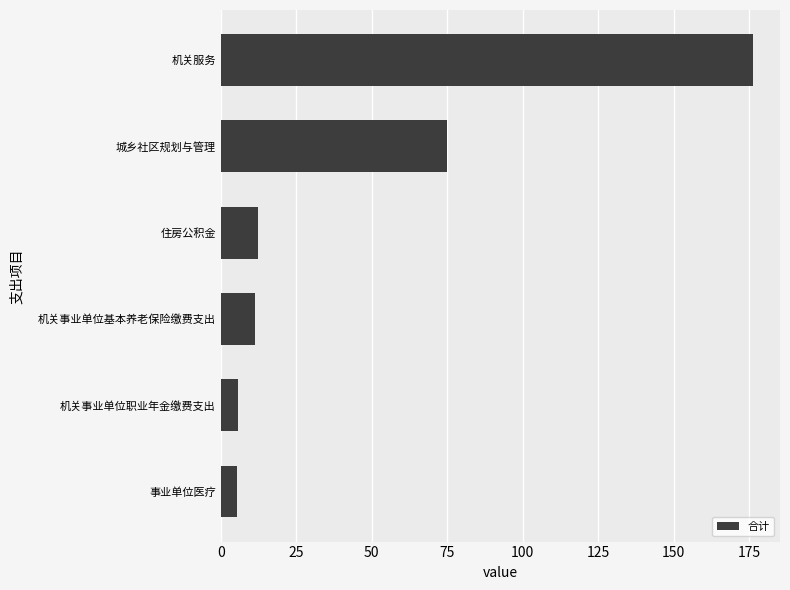

What is the average value?

47.6